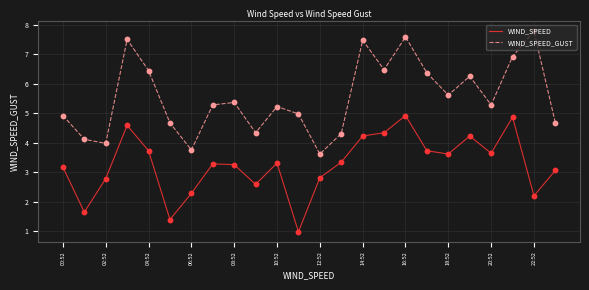

What is the maximum value for WIND_SPEED?

4.9